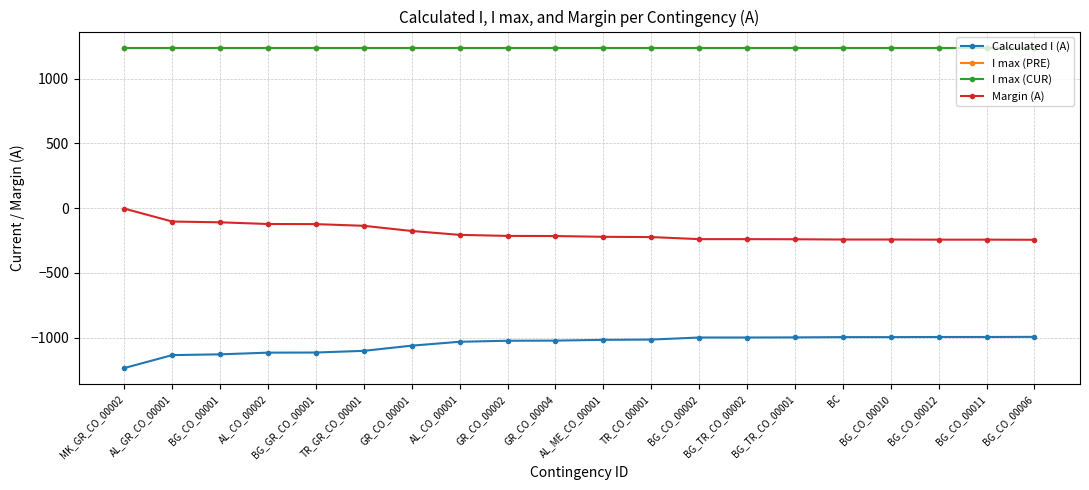

Does the chart have visible grid lines?

Yes